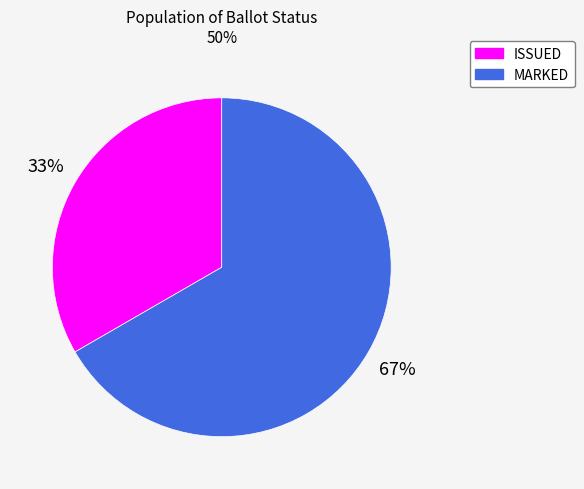

To the nearest percent, what is the combined percentage of ISSUED and MARKED?

100%